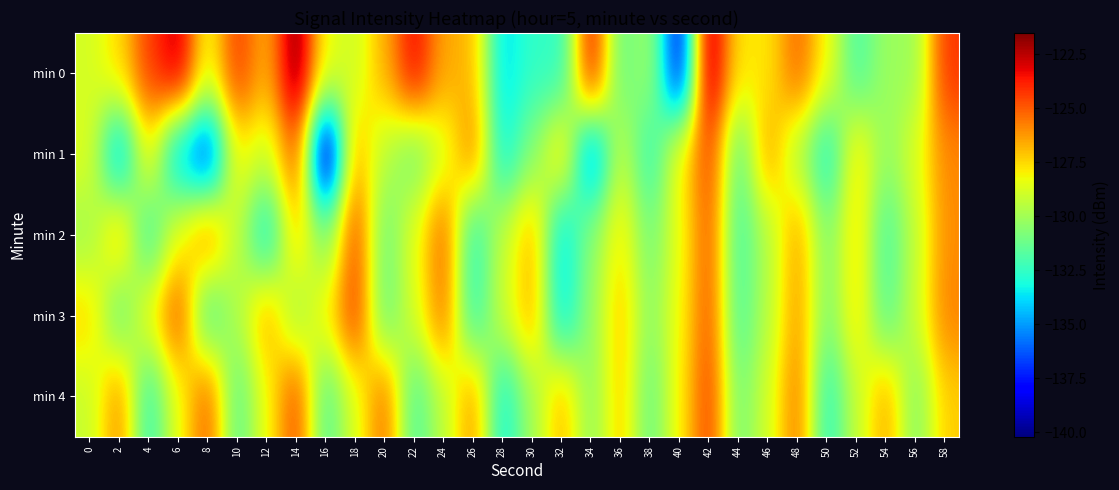

Reading left to right, what are all the values shown in this chart?

min 0: 0=-128.9	2=-127.6	4=-124.4	6=-122.6	8=-128.5	10=-124.3	12=-126.8	14=-121.5	16=-128.3	18=-129.1	20=-126.7	22=-123.3	24=-126.6	26=-126.9	28=-134.0	30=-132.5	32=-132.7	34=-123.4	36=-131.4	38=-130.0	40=-138.3	42=-122.0	44=-127.8	46=-127.8	48=-125.2	50=-128.2	52=-132.1	54=-130.1	56=-130.2	58=-124.3
min 1: 0=-128.6	2=-134.8	4=-127.9	6=-134.6	8=-137.2	10=-128.0	12=-129.1	14=-124.8	16=-140.2	18=-126.6	20=-129.5	22=-131.2	24=-128.9	26=-125.6	28=-133.4	30=-130.7	32=-127.3	34=-135.8	36=-129.1	38=-132.6	40=-128.0	42=-124.5	44=-131.7	46=-126.3	48=-129.8	50=-133.2	52=-127.6	54=-130.4	56=-128.7	58=-125.9
min 2: 0=-130.1	2=-126.8	4=-132.5	6=-128.3	8=-125.7	10=-129.4	12=-133.6	14=-127.2	16=-130.9	18=-124.6	20=-131.3	22=-128.5	24=-125.1	26=-132.8	28=-129.2	30=-126.7	32=-133.9	34=-130.5	36=-127.8	38=-131.1	40=-128.4	42=-124.9	44=-132.2	46=-129.6	48=-126.4	50=-130.8	52=-127.5	54=-132.1	56=-129.3	58=-126.0
min 3: 0=-127.4	2=-131.6	4=-128.1	6=-124.7	8=-132.3	10=-129.7	12=-126.5	14=-130.2	16=-127.9	18=-124.3	20=-131.5	22=-128.8	24=-125.4	26=-132.7	28=-129.0	30=-126.6	32=-133.8	34=-130.3	36=-127.1	38=-130.6	40=-128.2	42=-124.8	44=-132.0	46=-129.5	48=-126.2	50=-130.9	52=-127.6	54=-131.8	56=-129.1	58=-125.8
min 4: 0=-129.2	2=-125.9	4=-132.6	6=-128.4	8=-125.0	10=-131.7	12=-128.3	14=-124.6	16=-131.9	18=-128.7	20=-125.3	22=-132.0	24=-129.4	26=-126.1	28=-133.3	30=-130.0	32=-126.8	34=-130.5	36=-127.2	38=-131.4	40=-128.0	42=-124.4	44=-131.1	46=-128.9	48=-125.5	50=-132.8	52=-129.2	54=-126.5	56=-130.8	58=-127.3